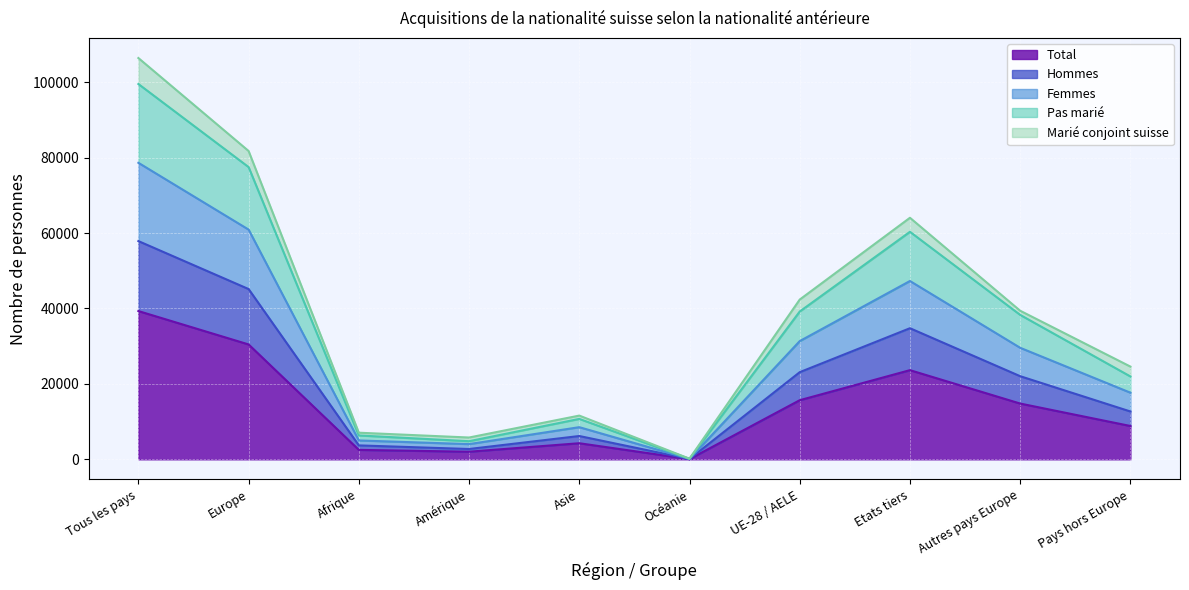

What are all the series names shown in the legend?

Total, Hommes, Femmes, Pas marié, Marié conjoint suisse